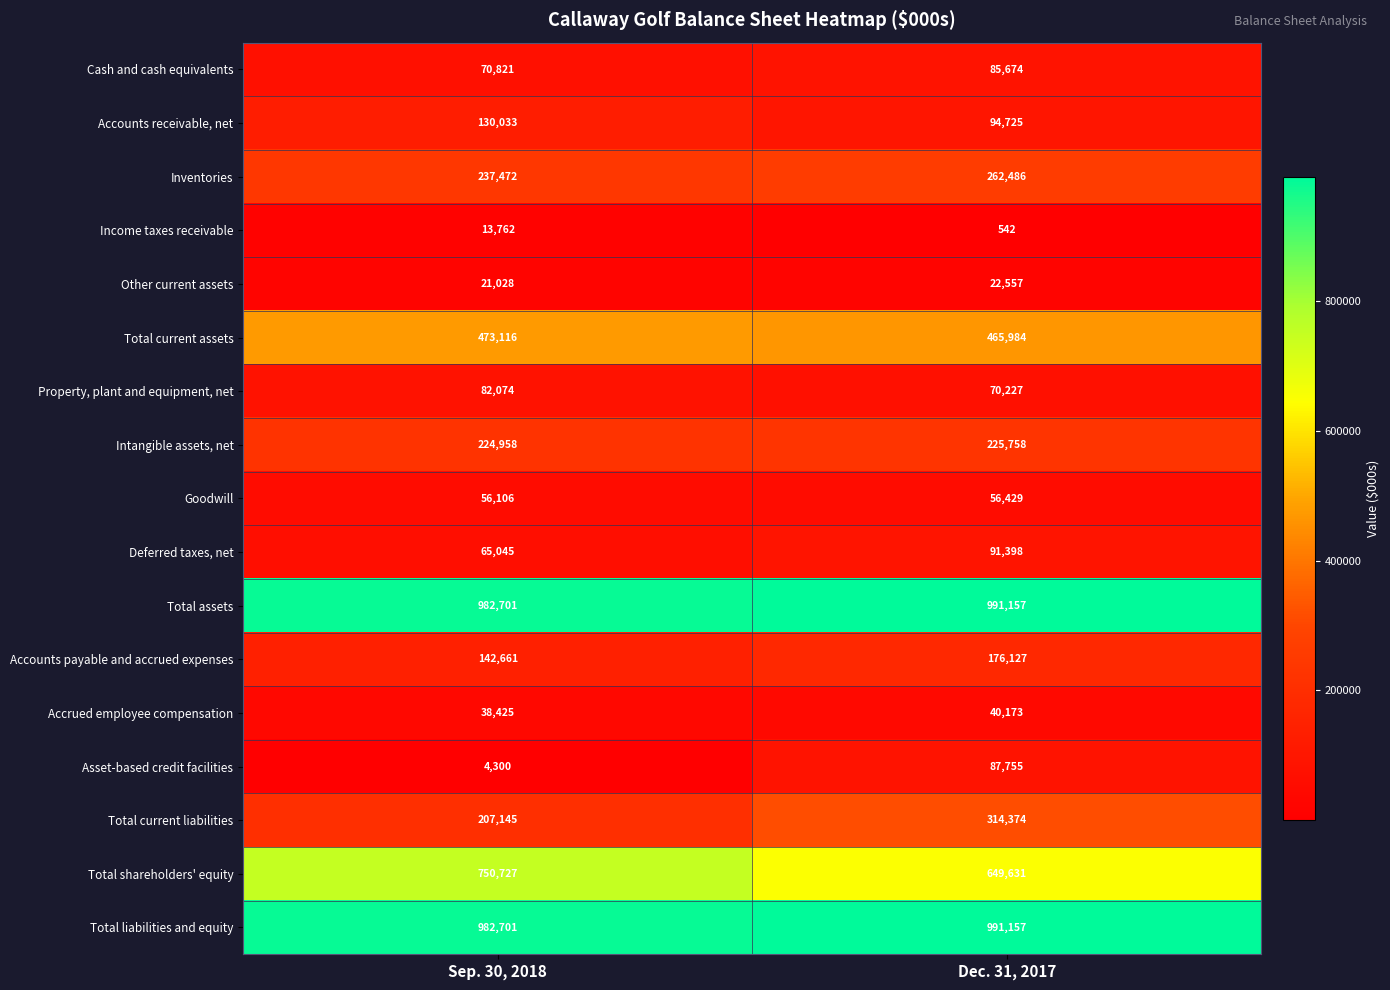

What is the sum of the Intangible assets, net values at Sep. 30, 2018 and Dec. 31, 2017?

450716